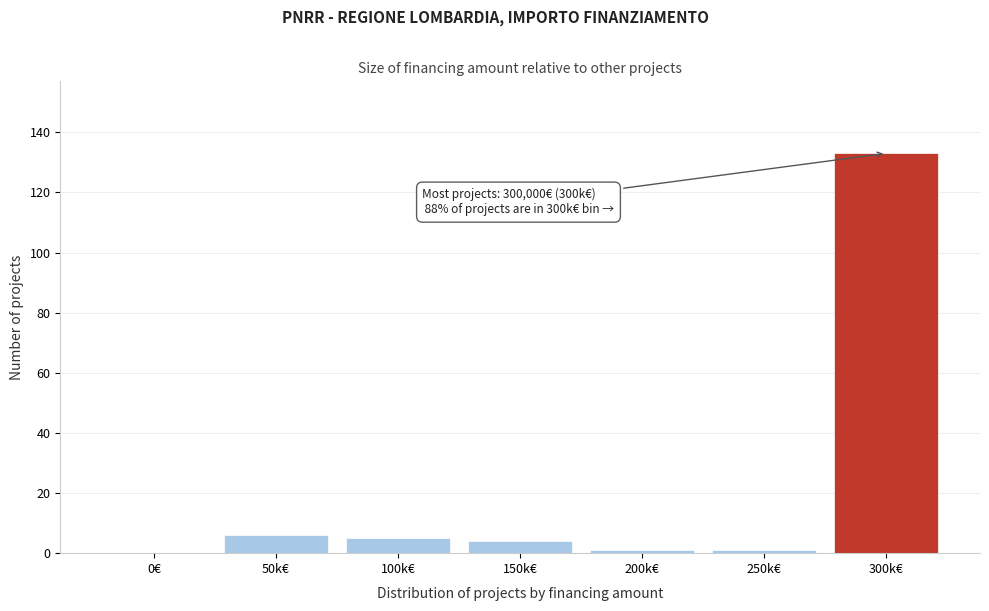

Reading right to left, transcribe all the data shown in this chart.

300k€=133	250k€=1	200k€=1	150k€=4	100k€=5	50k€=6	0€=0